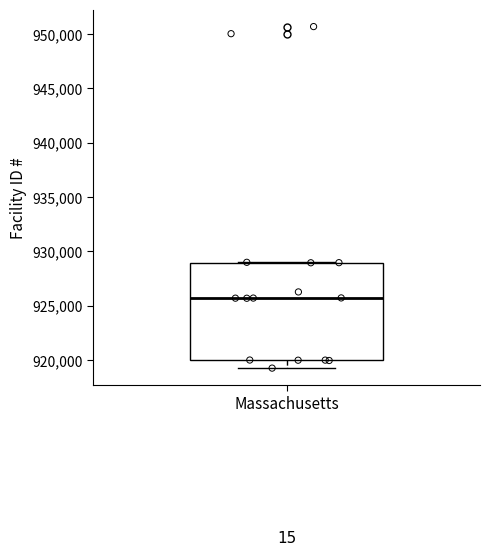

Transcribe this box plot: give where the median line is, the range the box spans, and where the two whiskers end, as read against the y-axis. The values are not printed on the chart, so give them approximately, as read against the axis.

median 925500, box 920000 to 929000, whiskers 919000 to 929000